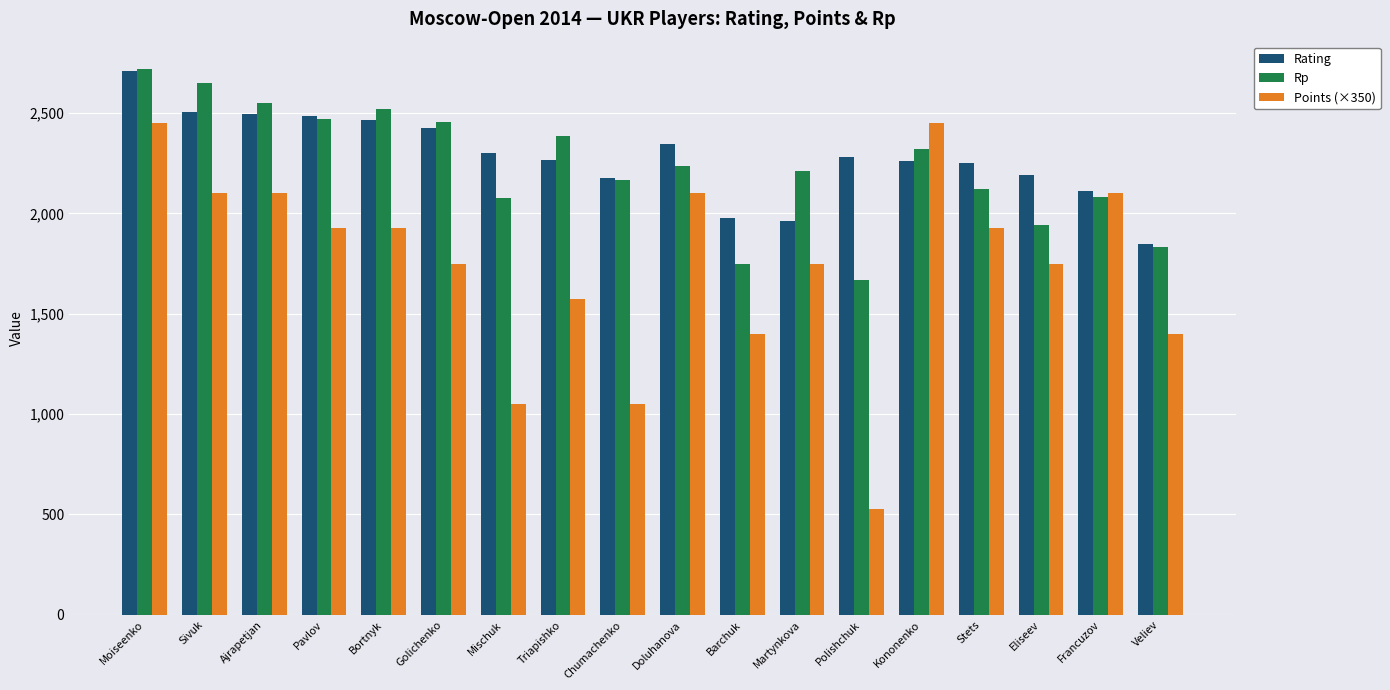

The Rp series shows 2318 at Kononenko. True or false?

True